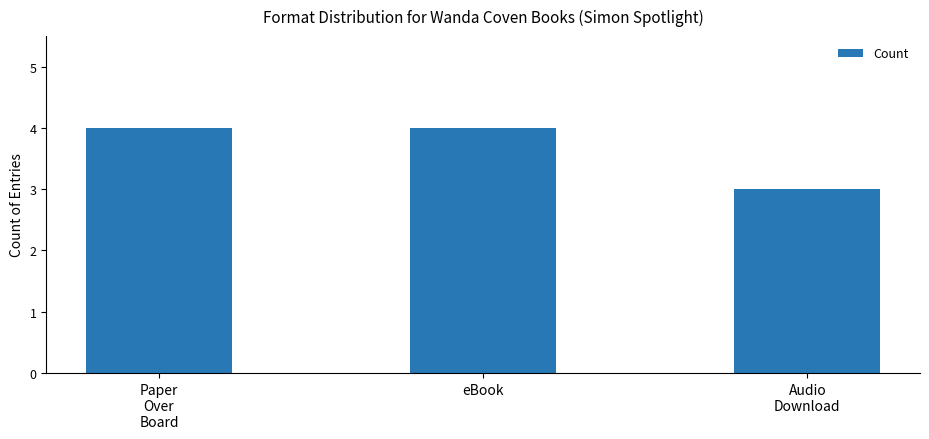

What is the sum of all values?

11